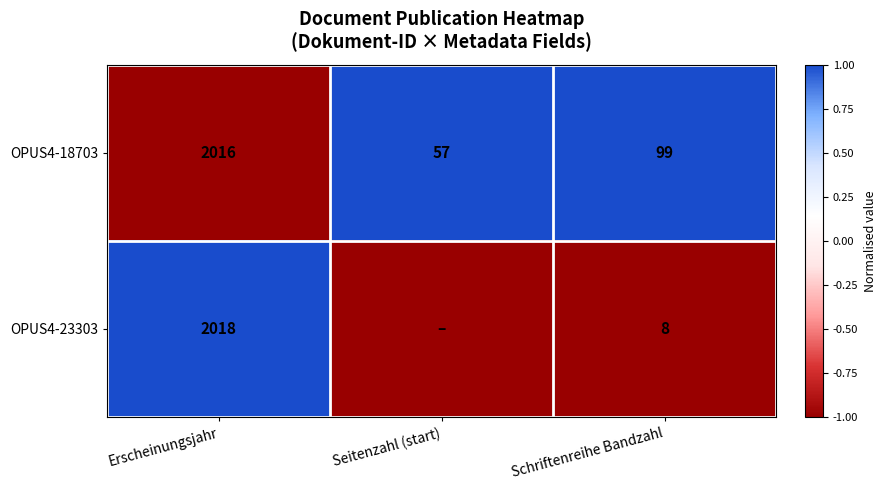

At how many categories does at least one series exceed 0?

3